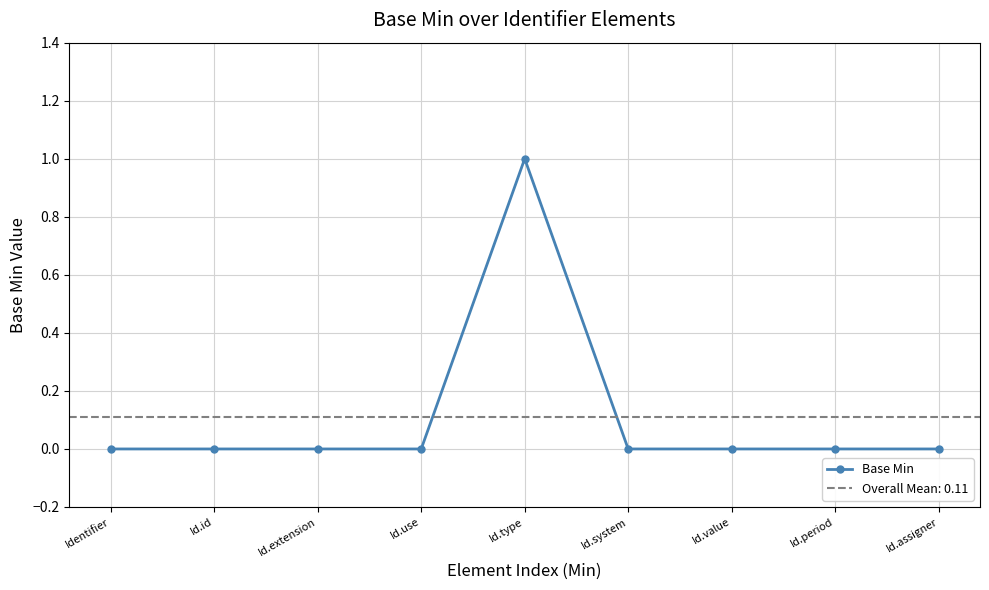

The value at Id.system is 0. True or false?

True